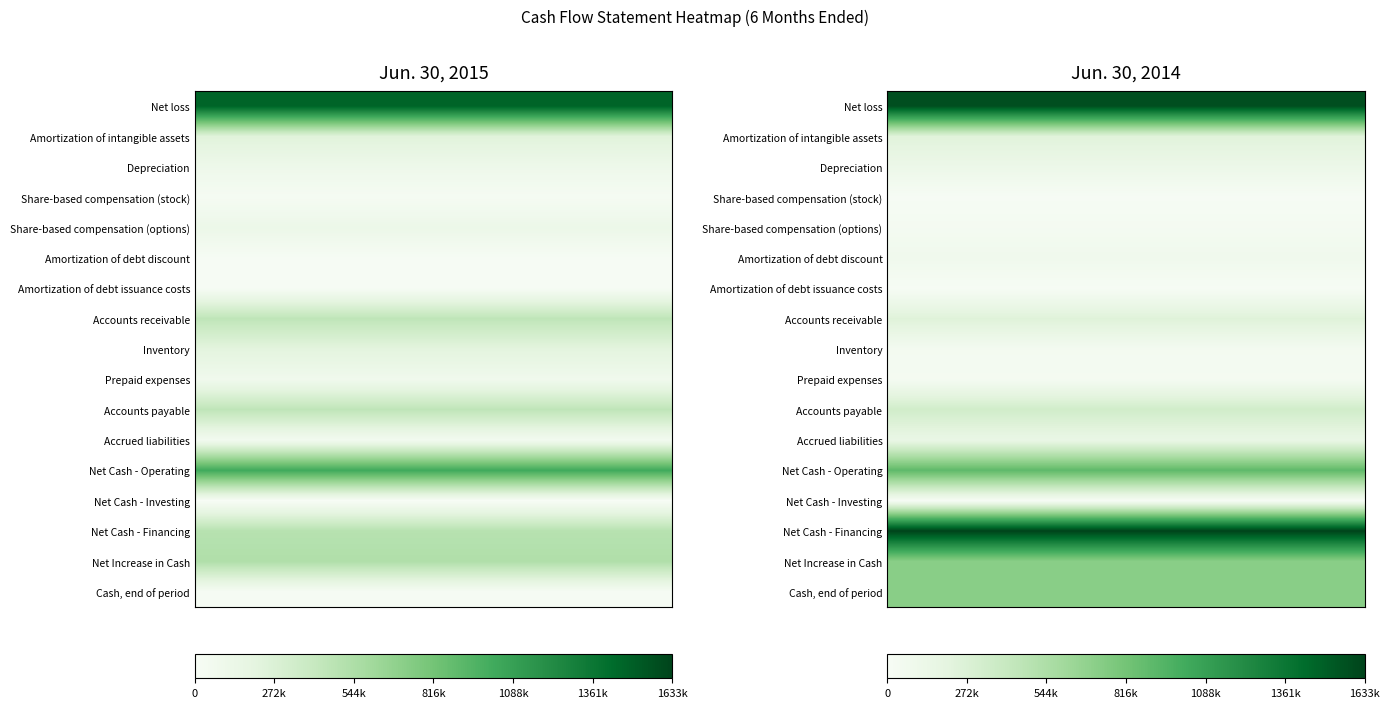

How many series are shown in this chart?

17